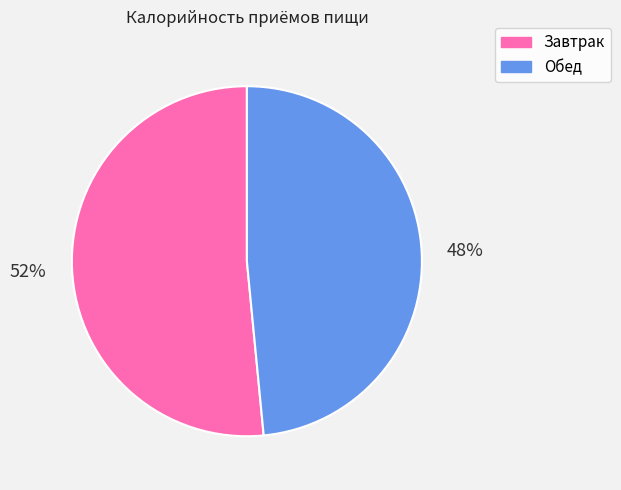

To the nearest percent, what is the combined percentage of Завтрак and Обед?

100%